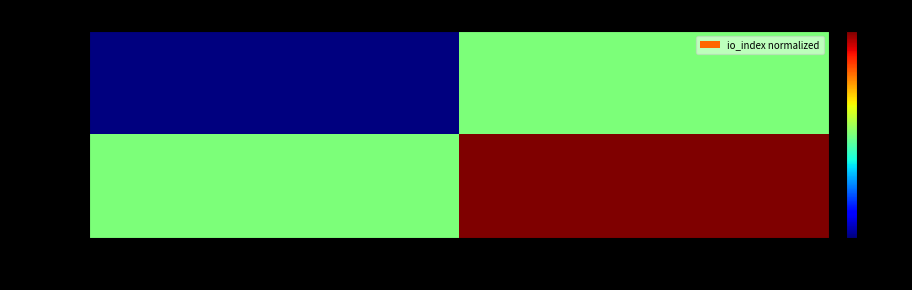

Between 1 and -1, which is larger?

1